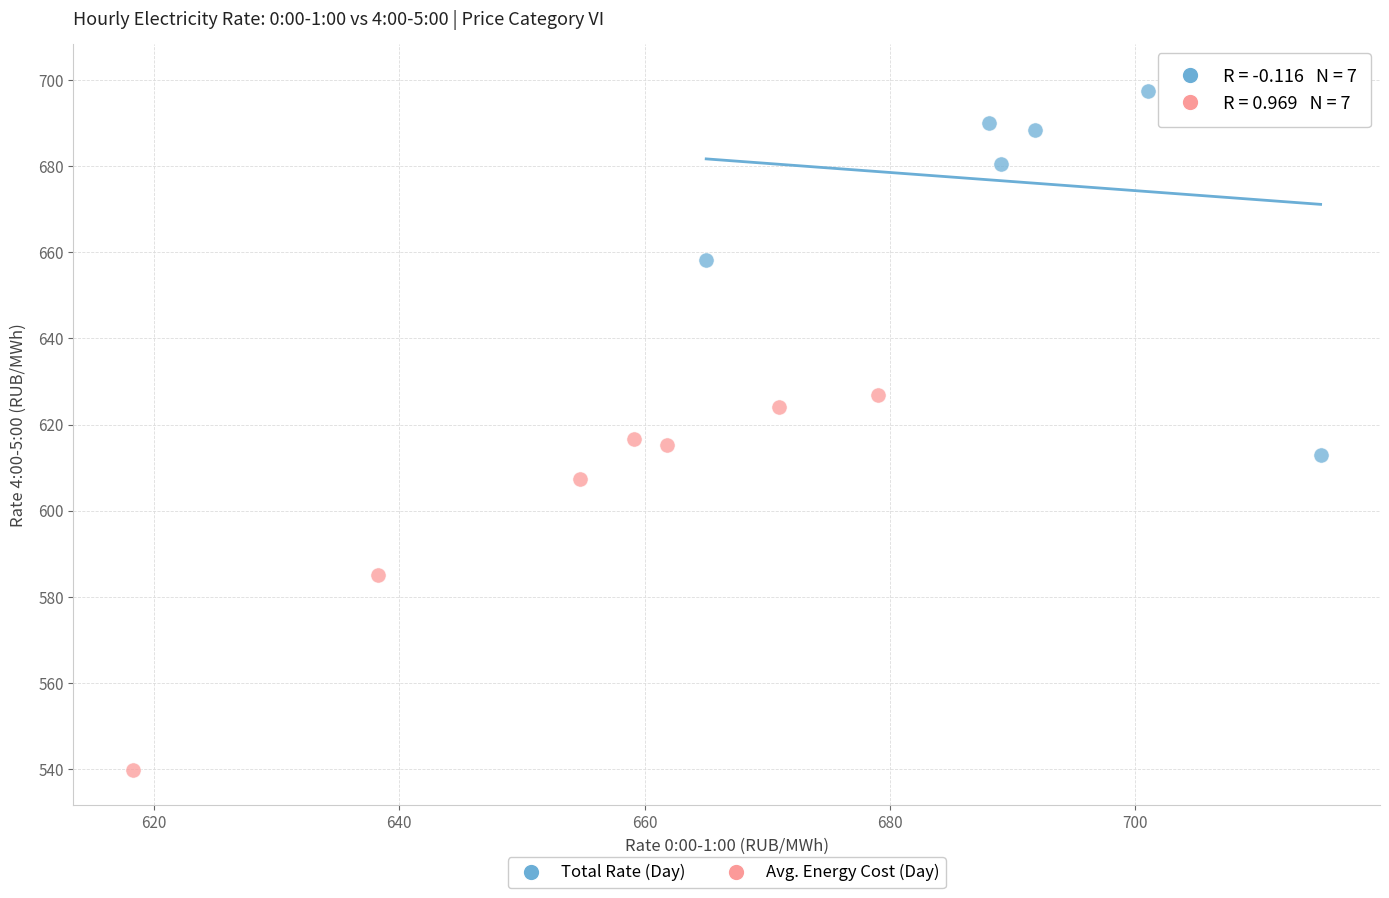

Which series reaches the minimum Y coordinate?

Avg. Energy Cost (Day)